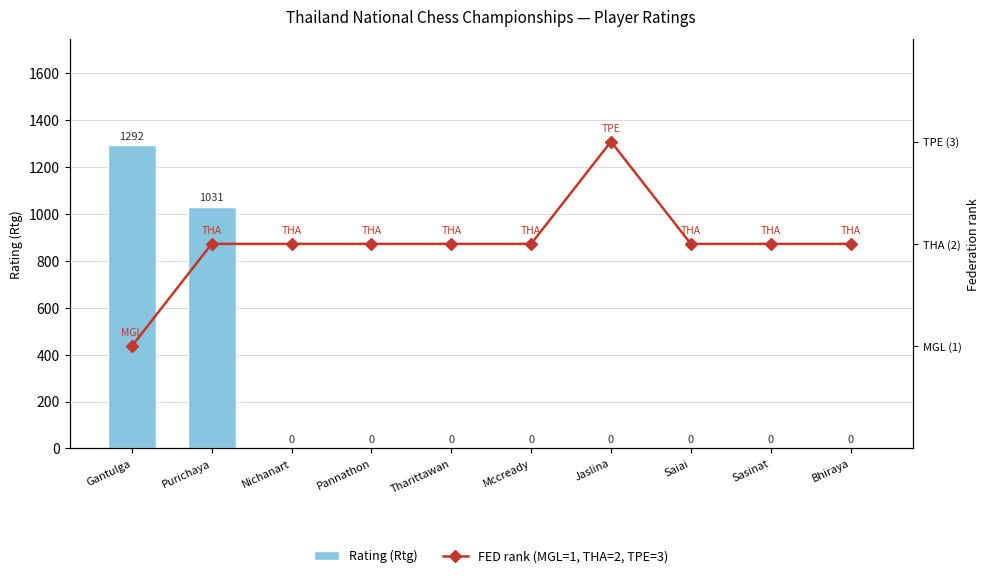

How many data points in FED rank (MGL=1, THA=2, TPE=3) are less than 2?

1